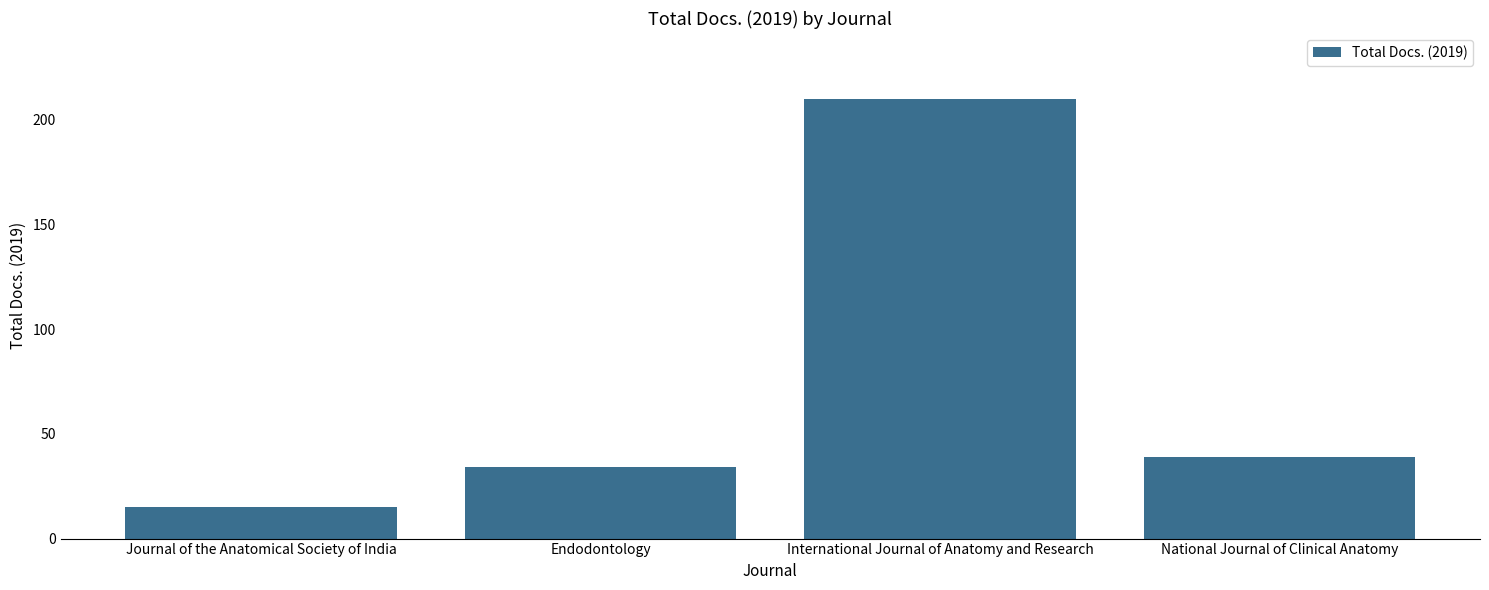

What is the smallest value displayed?

15